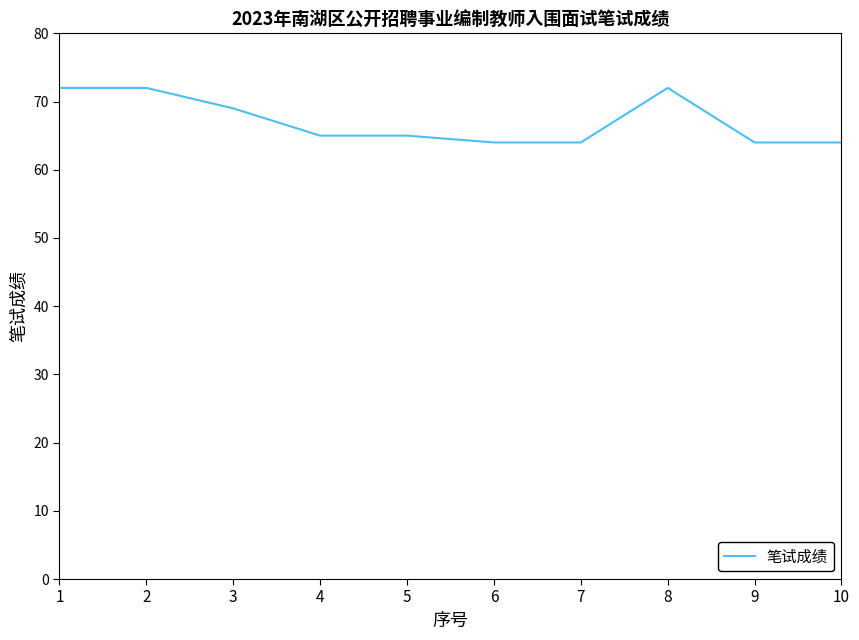

Count the number of data series in this chart.

1